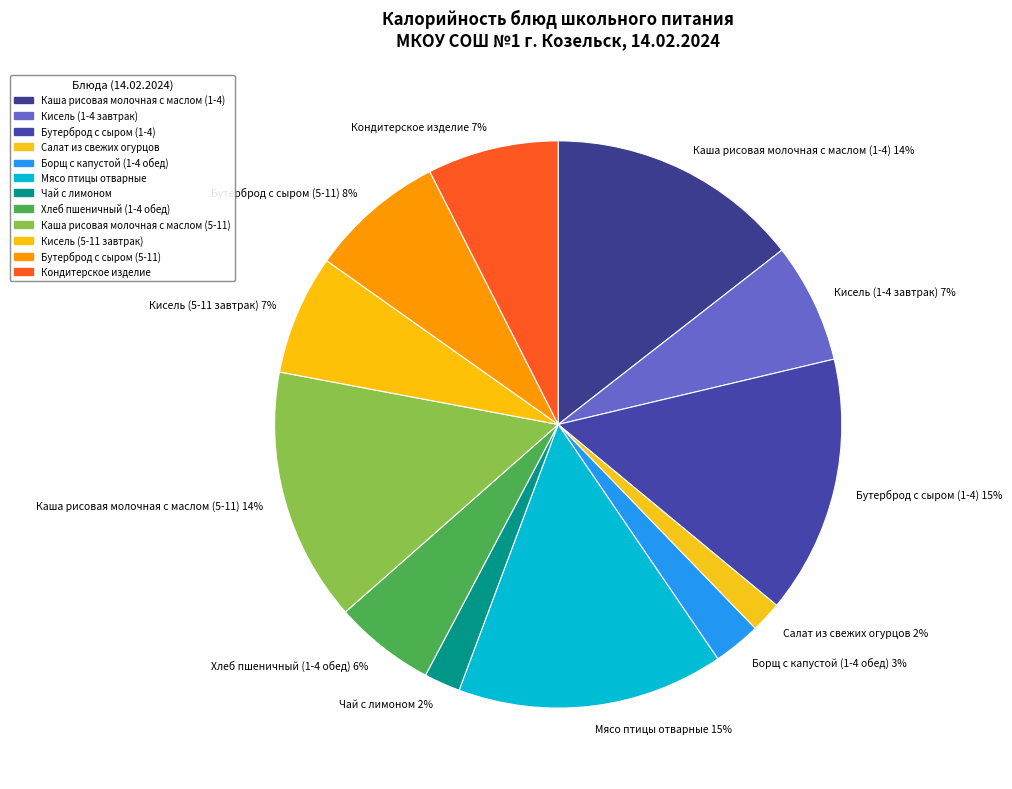

Does Мясо птицы отварные account for over 50% of the chart?

No